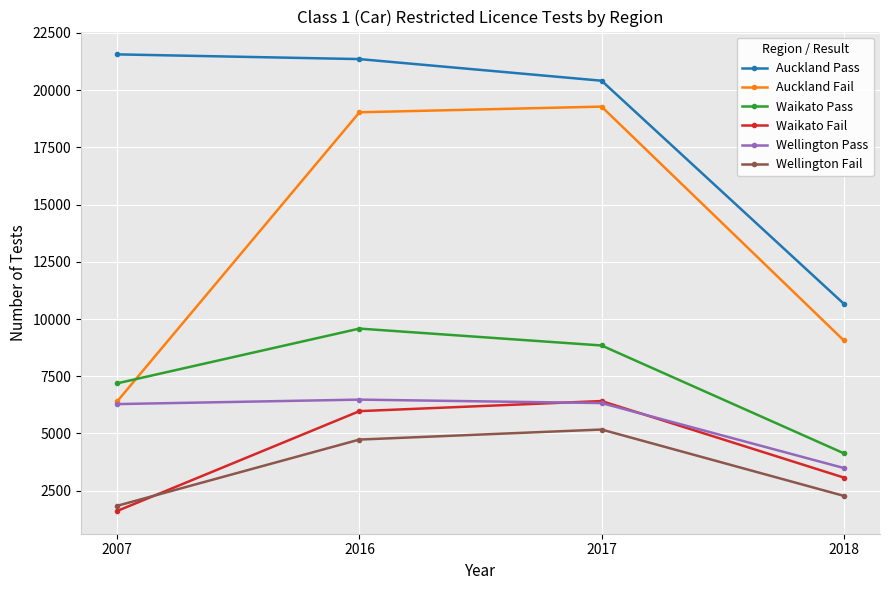

How many lines are shown in the chart?

6